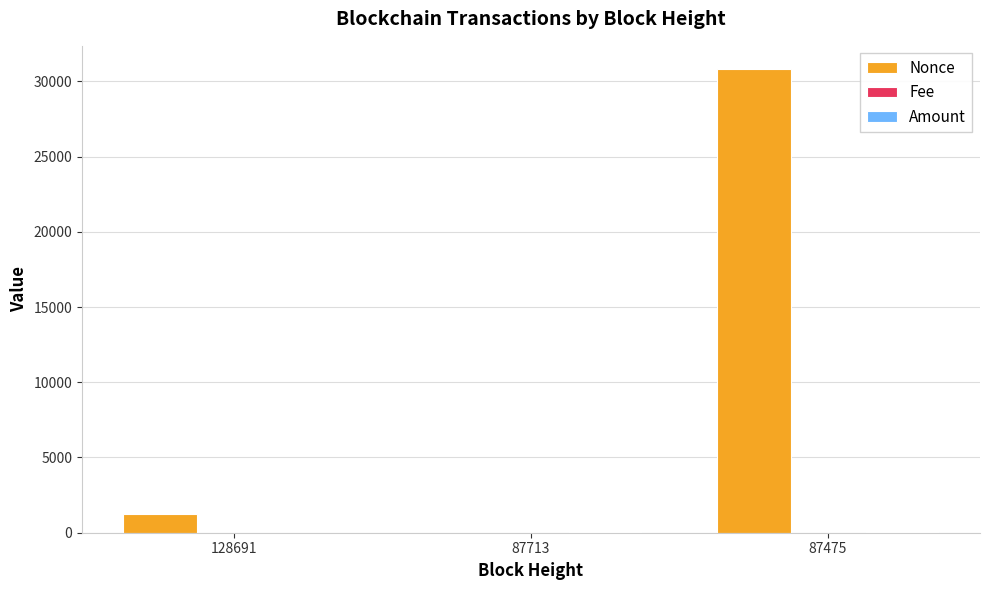

At which category is the sum across all series the highest?

87475